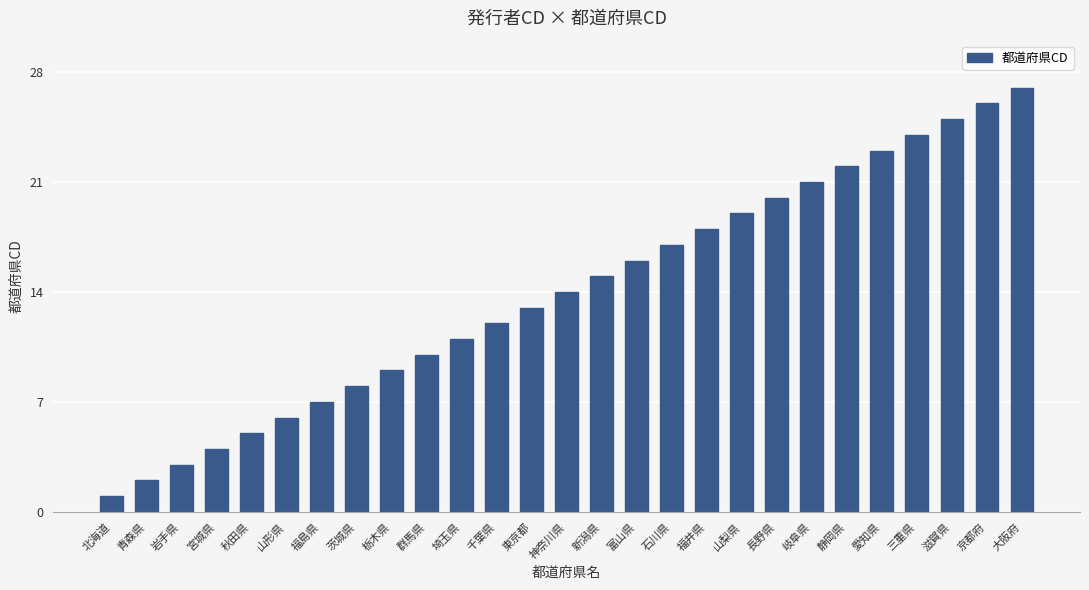

The value at 京都府 is 40. True or false?

False